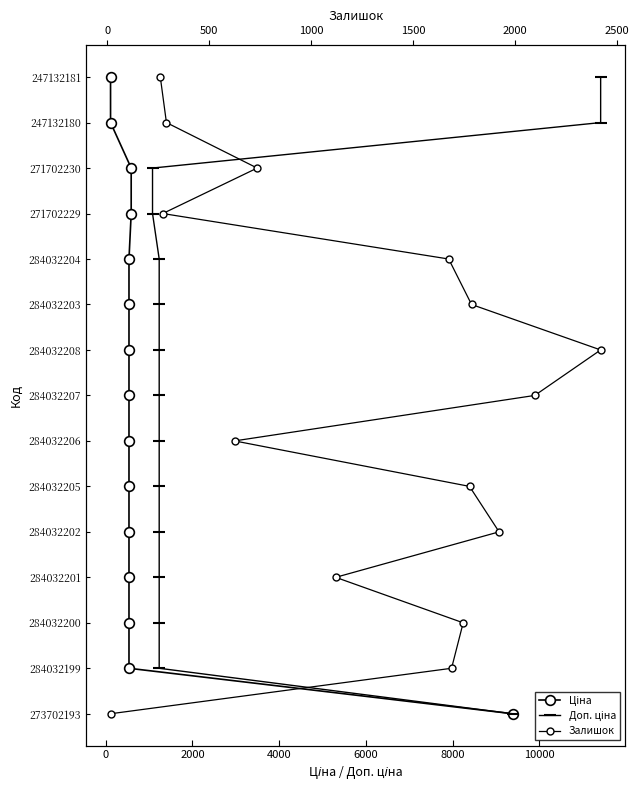

The Ціна series shows 3 at 8000. True or false?

False